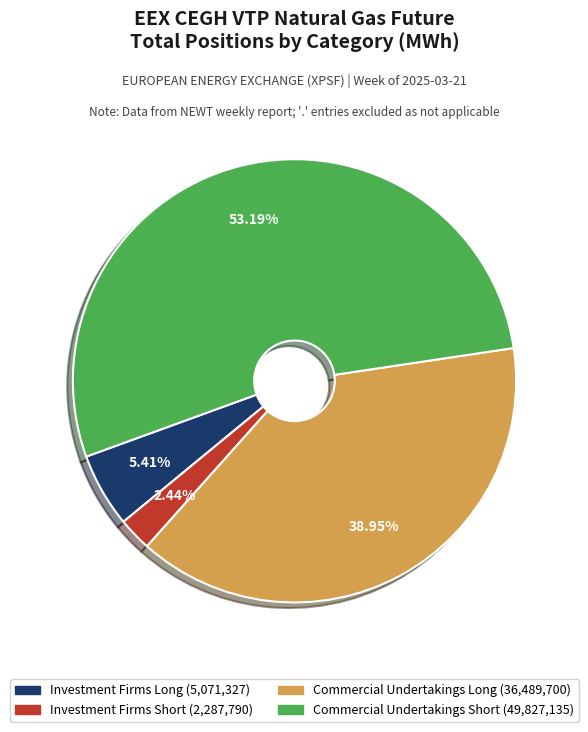

What is the ratio of the value at Investment Firms Short to the value at Investment Firms Long?

0.5